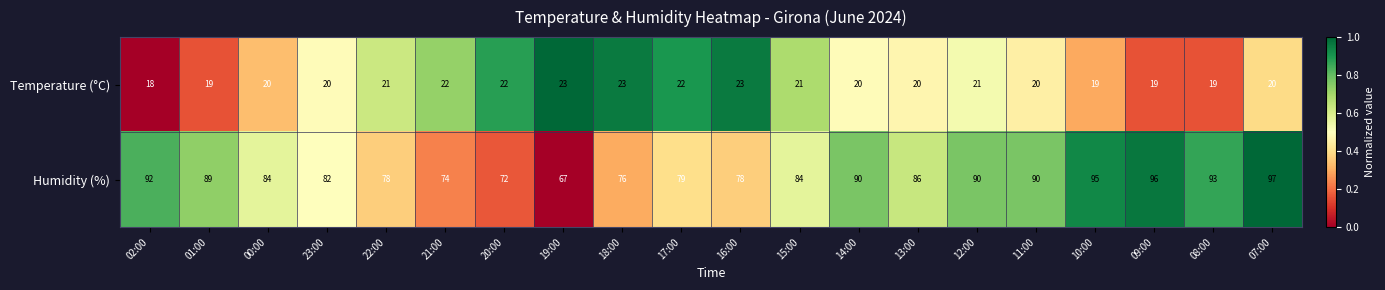

What is the maximum value shown in the chart?

97